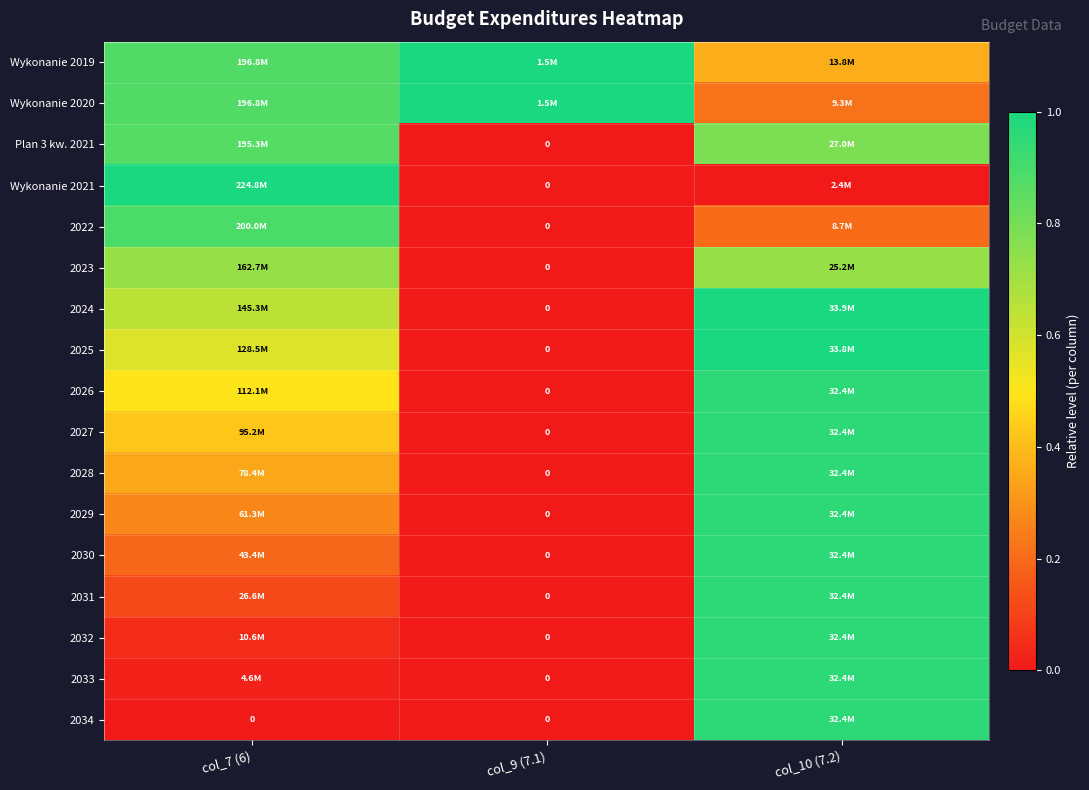

At which label does 2032 reach its peak?

col_10 (7.2)